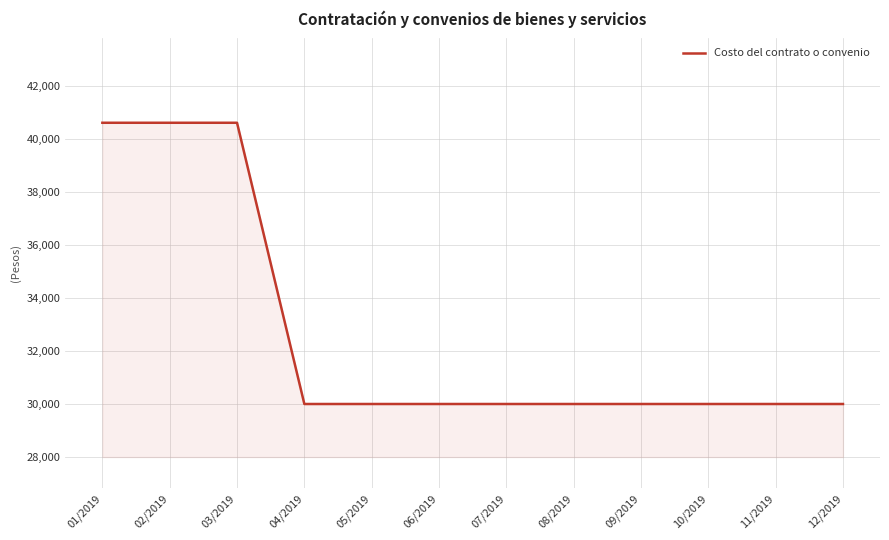

True or false: the data shows 45524 at 07/2019.

False